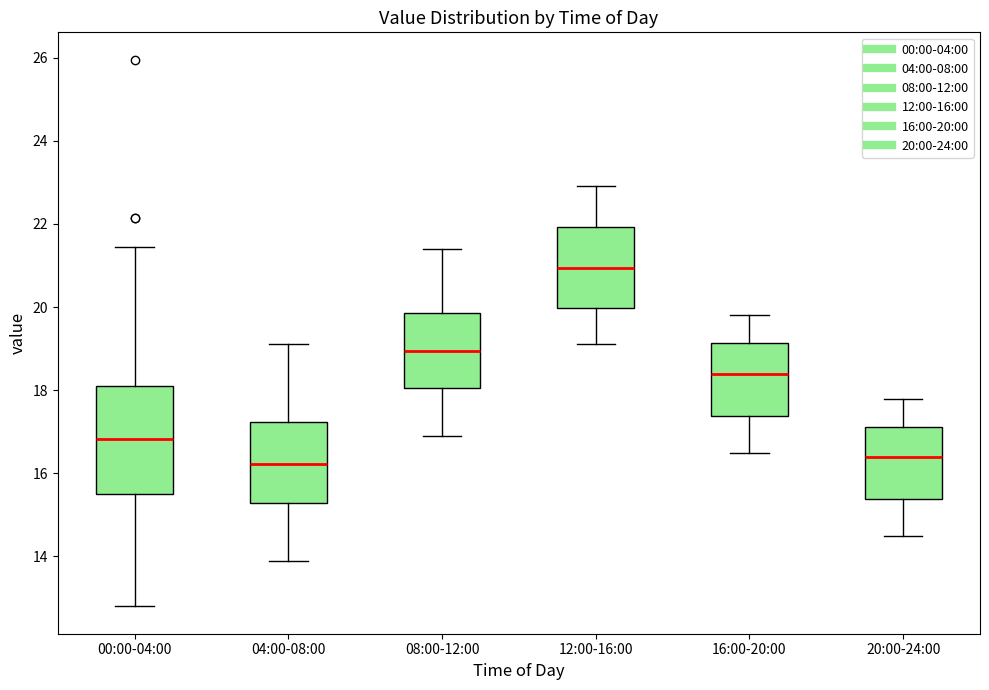

Which box is the tallest, from its lower edge to its upper edge?

00:00-04:00